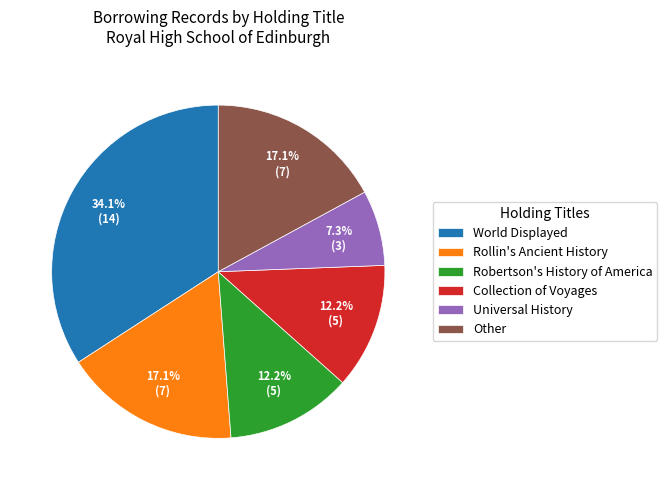

Is there a majority slice in this chart?

No